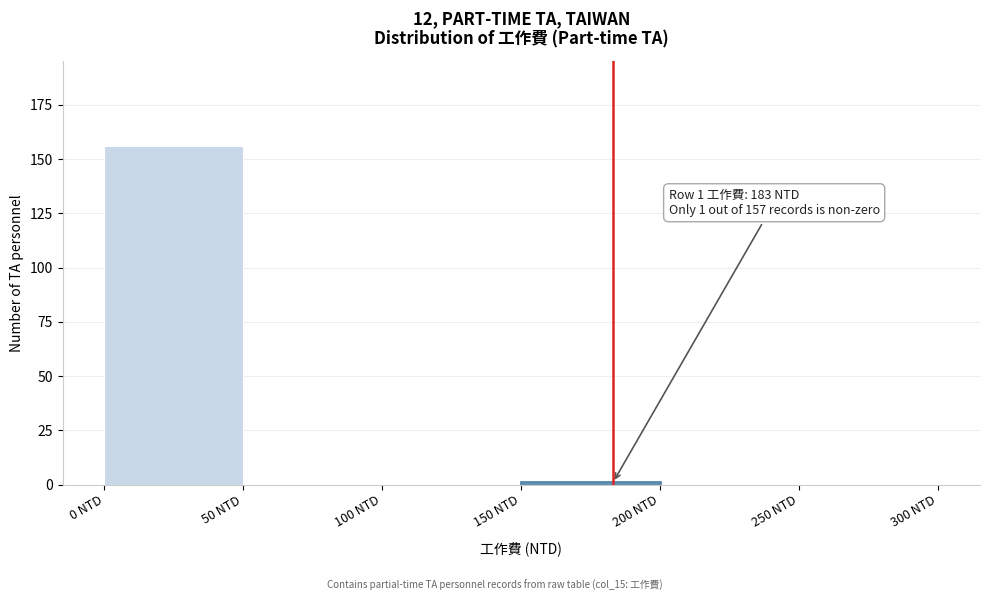

Which range on the x-axis has the tallest bar?

0 to 50